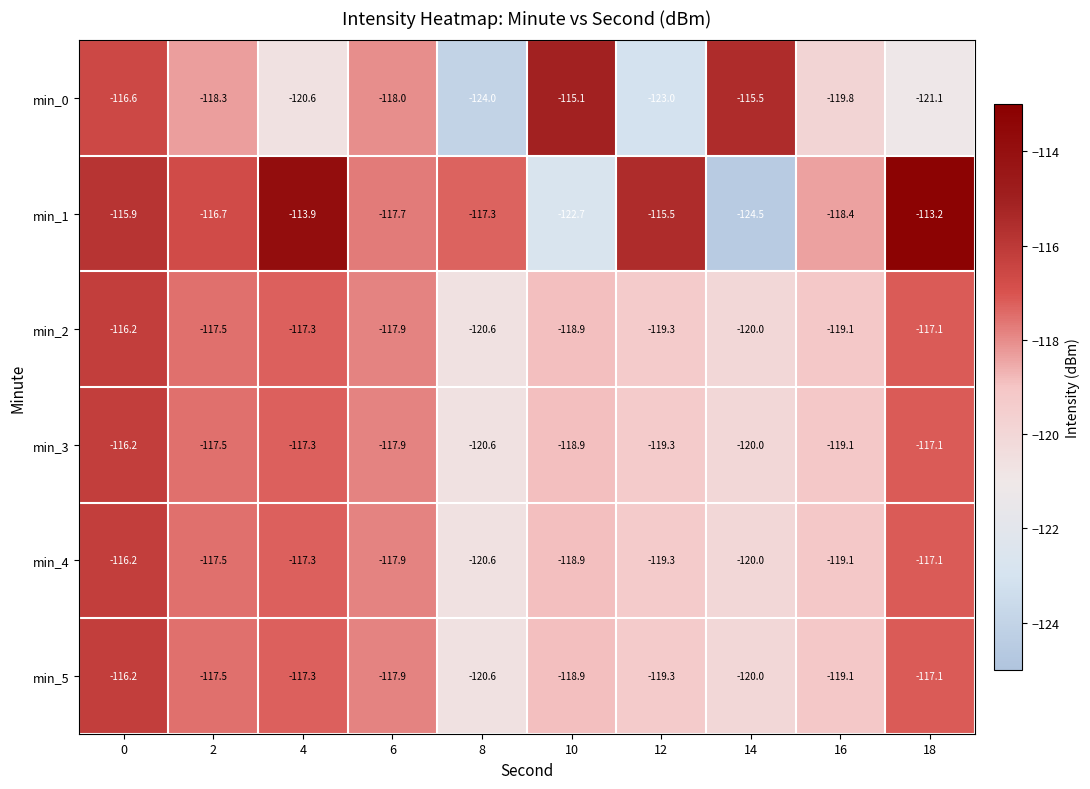

At how many categories does at least one series exceed -119?

10